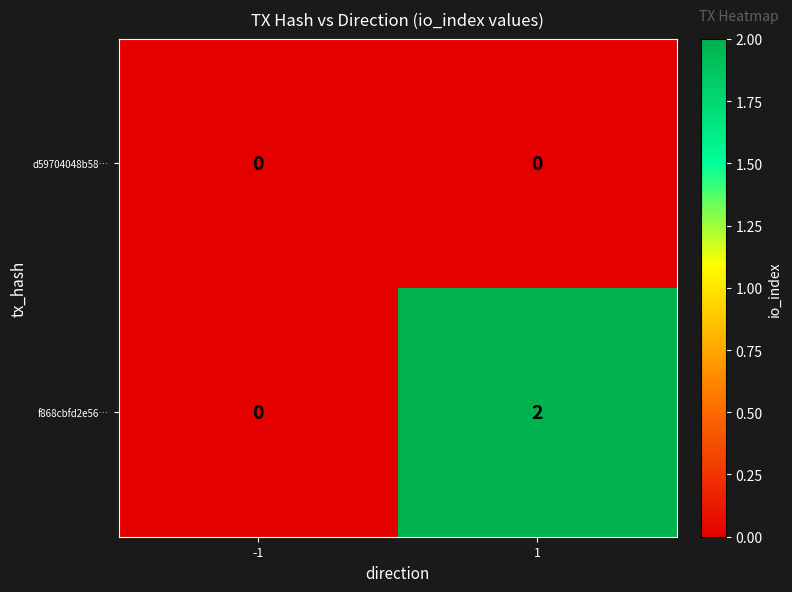

Count the number of data series in this chart.

2